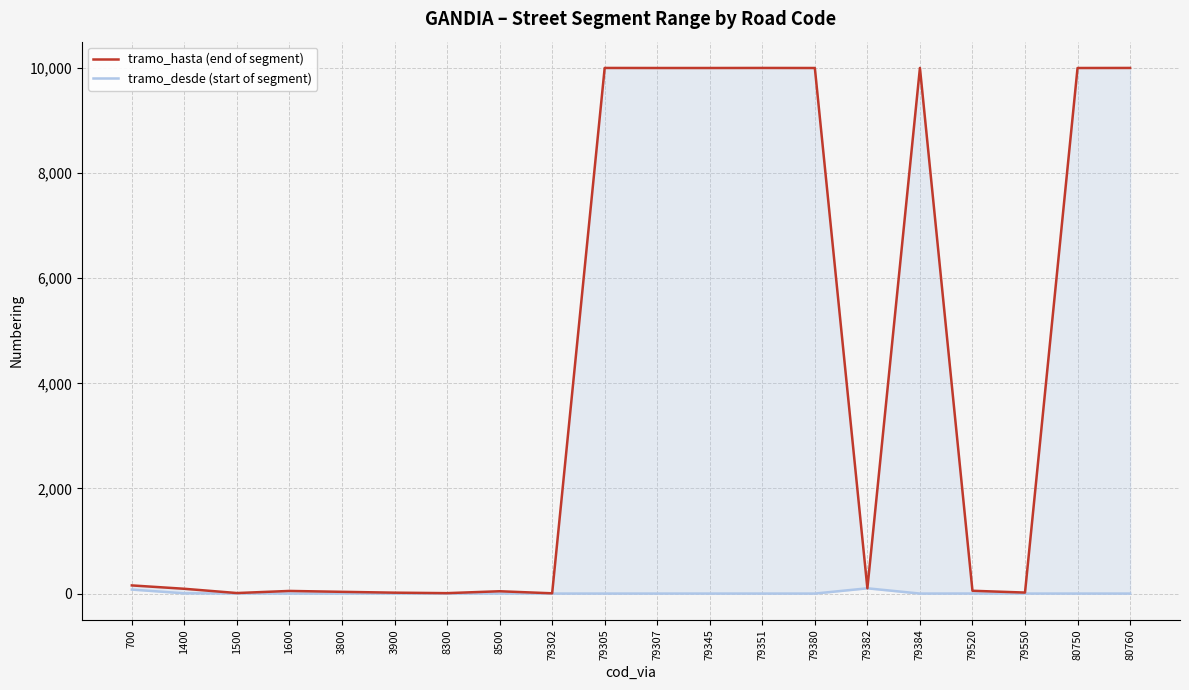

Which category has the lowest value in the tramo_hasta (end of segment) series?

79302